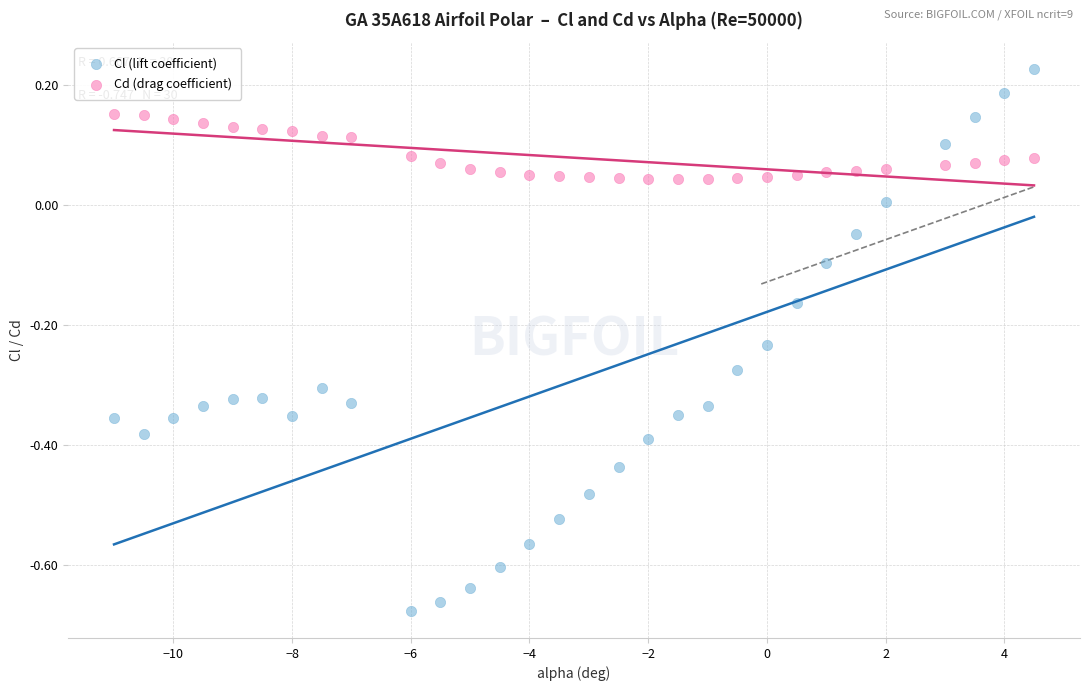

Across all data points, what is the range of Y values (max minus min)?

0.9